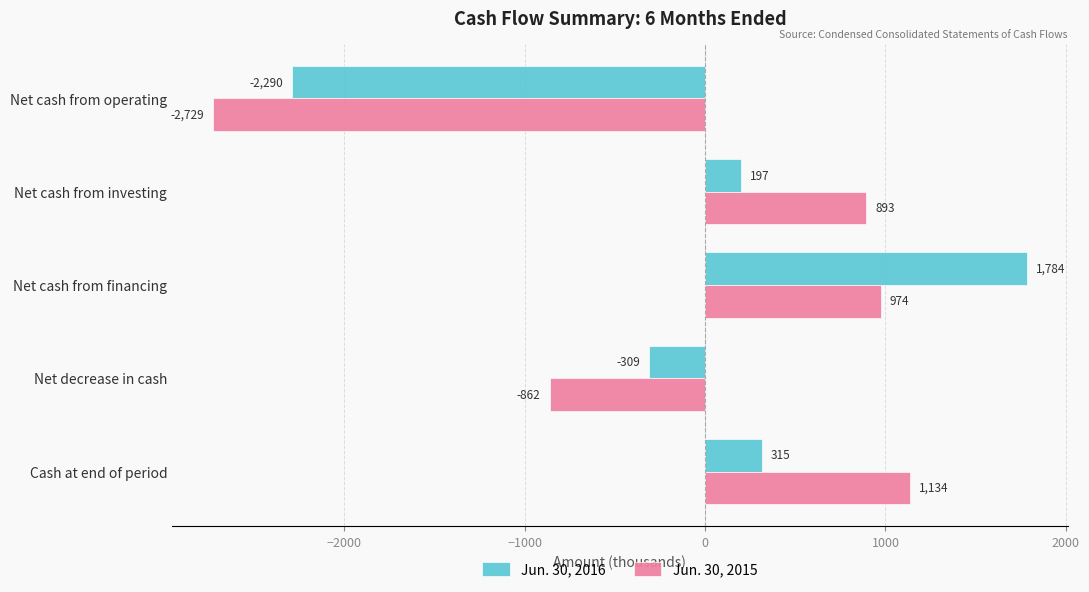

The value of Jun. 30, 2016 at Net cash from investing is 197. True or false?

True